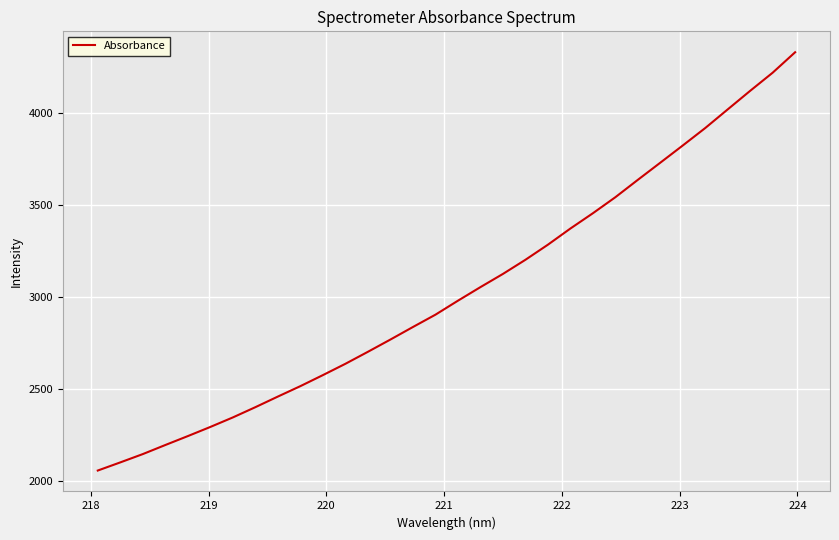

What is the average value?

3030.4